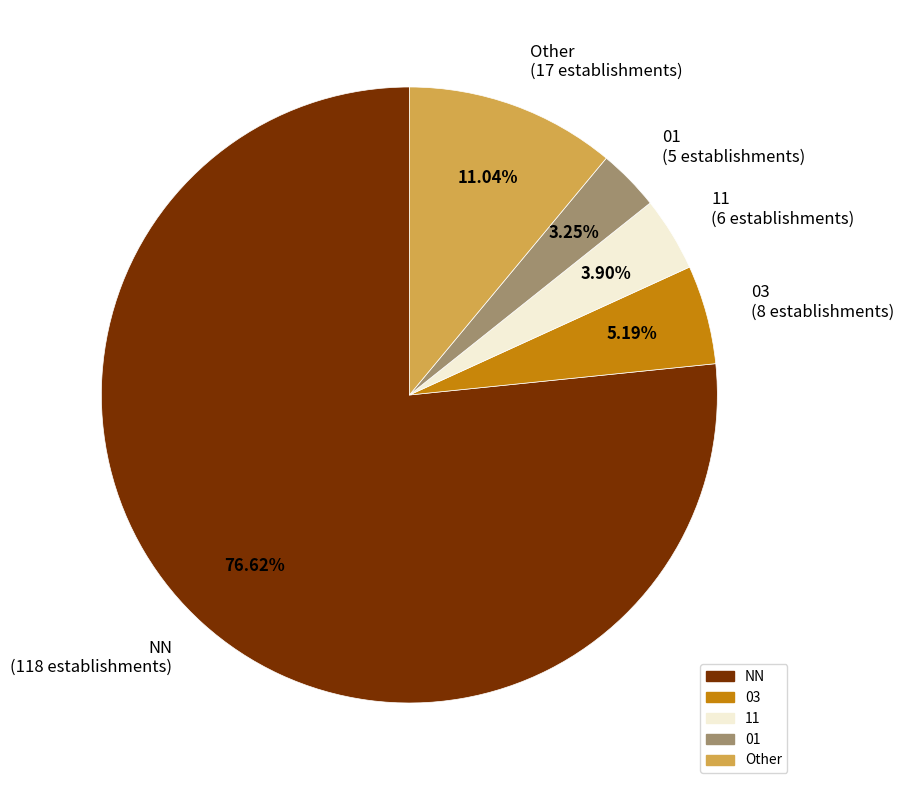

Which category has the smallest portion of the pie?

01 (5 establishments)